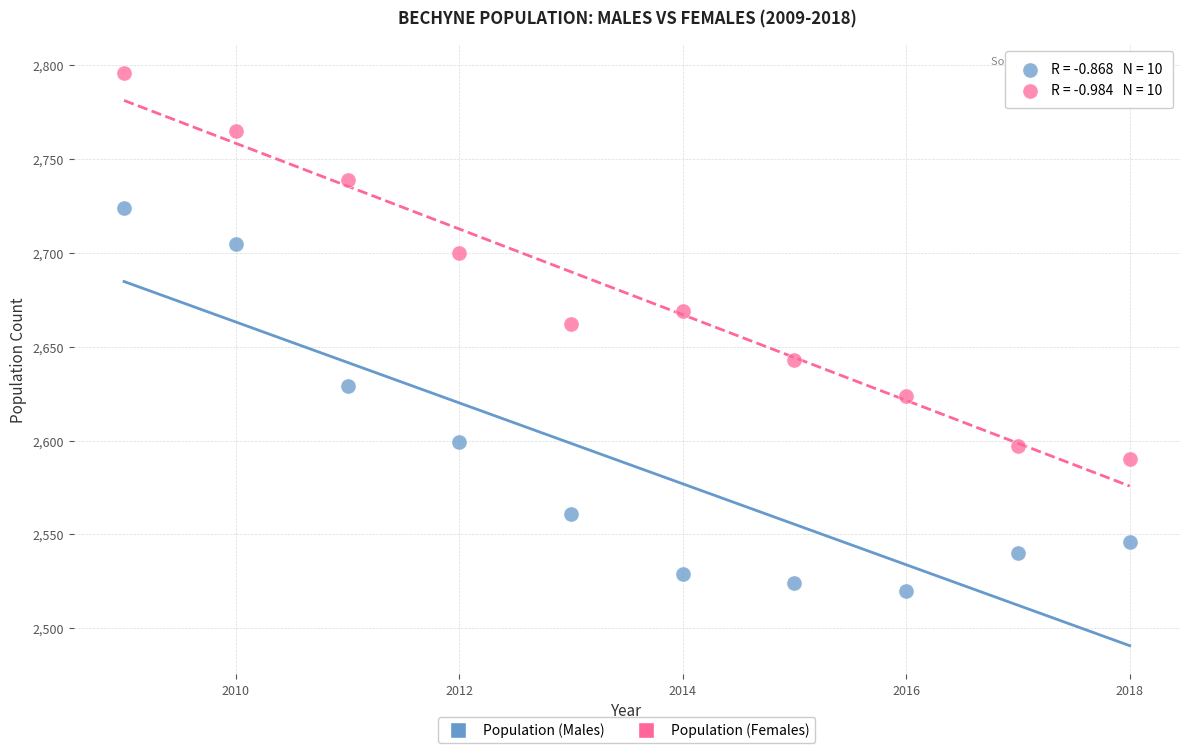

What are all the series names shown in the legend?

Population (Males), Population (Females)